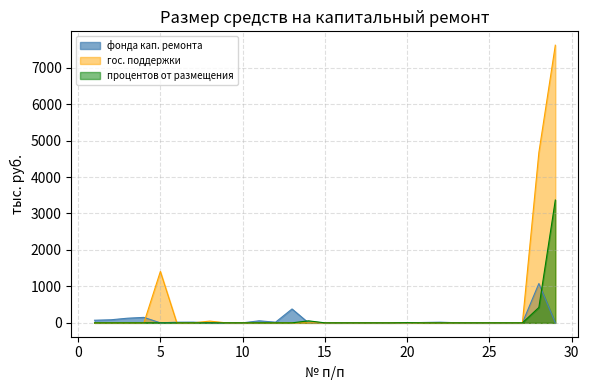

List the labels in order of процентов от размещения value, largest first.

29, 28, 14, 20, 1, 2, 3, 4, 5, 6, 7, 8, 9, 10, 11, 12, 13, 15, 16, 17, 18, 19, 21, 22, 23, 24, 25, 26, 27